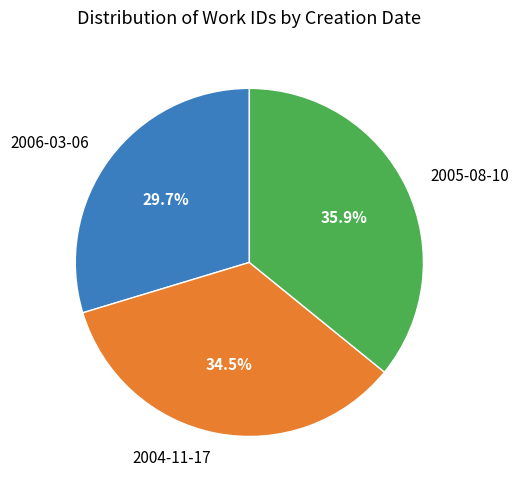

Does 2004-11-17 represent more than half of the total?

No